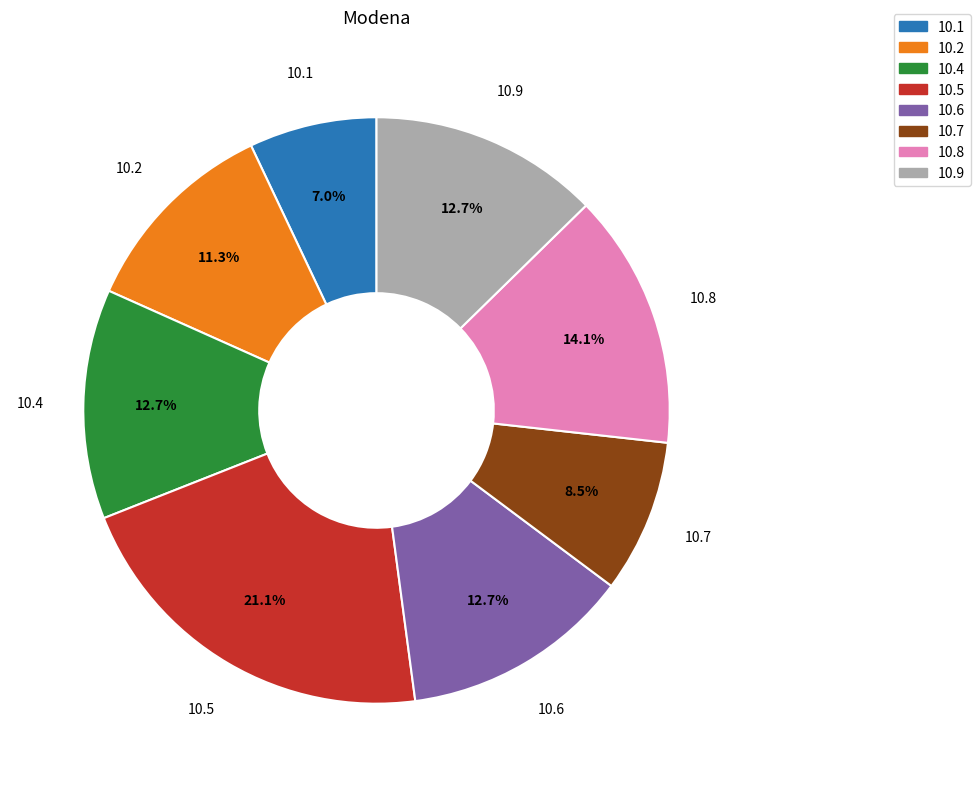

Is there any slice that represents more than half of the pie?

No